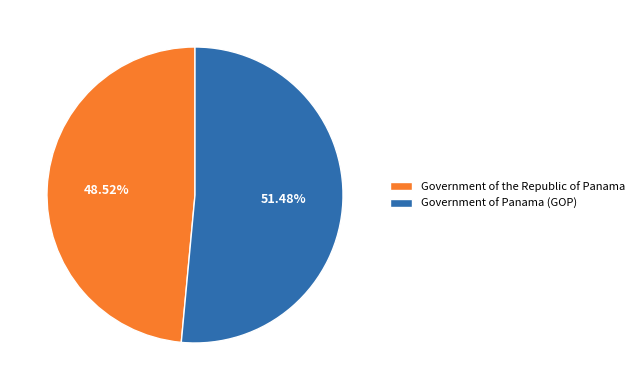

To the nearest percent, what percentage of the pie is Government of the Republic of Panama?

49%